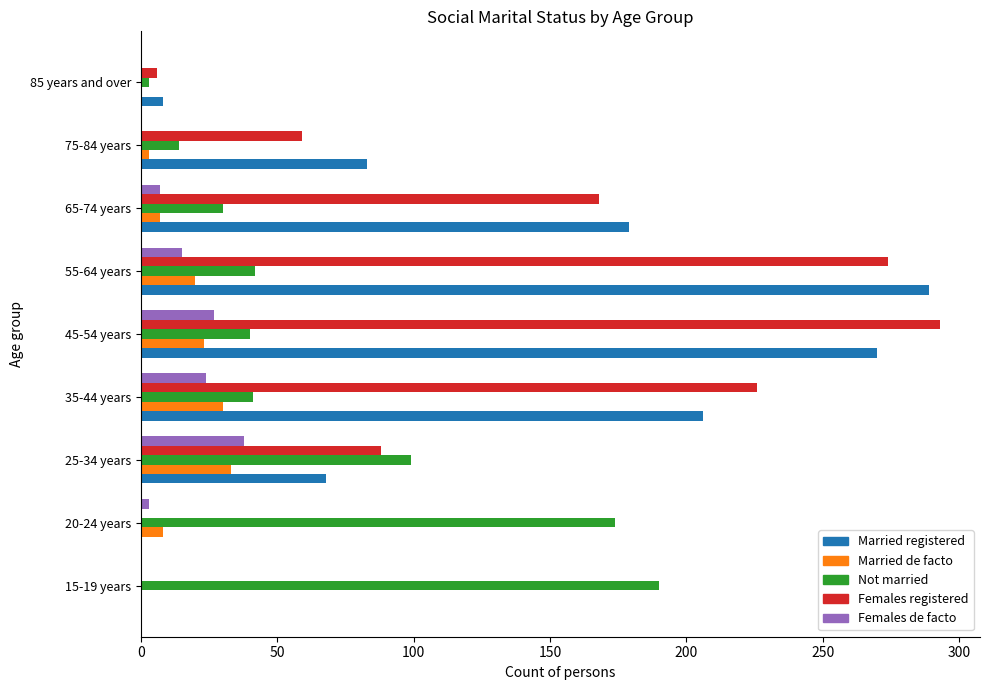

What is the maximum value for Females de facto?

38